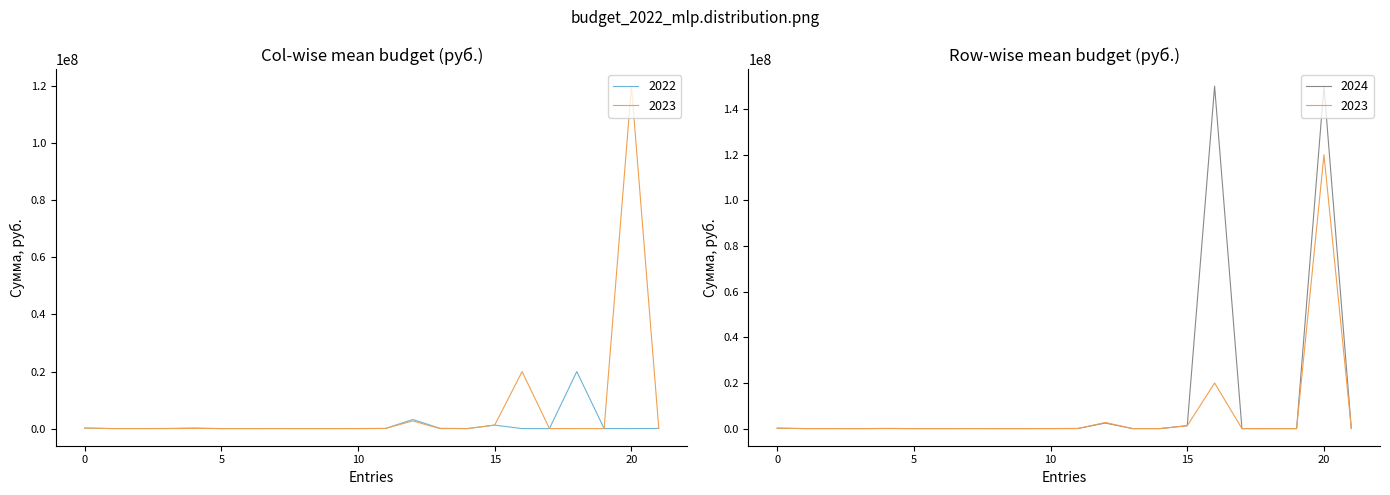

Reading left to right, extract all data points from this chart.

2022: 180000.0	11412.0	9583.0	50000.0	200000.0	5000.0	4610.6	18389.4	5000.0	6000.0	15000.0	47500.0	3179105.0	100000.0	10000.0	1223890.0	0.0	0.0	19980000.0	20000.0	0.0	50000.0
2023: 180000.0	11868.0	9967.0	0.0	50000.0	5000.0	3000.0	10000.0	5000.0	6000.0	15000.0	47700.0	2684965.0	0.0	0.0	1250590.0	19980000.0	20000.0	0.0	0.0	120000000.0	50000.0
2024: 180000.0	12343.0	10365.0	0.0	50000.0	5000.0	3000.0	10000.0	5000.0	6000.0	15000.0	47950.0	2434992.0	0.0	0.0	1296440.0	150000000.0	0.0	0.0	0.0	150000000.0	50000.0